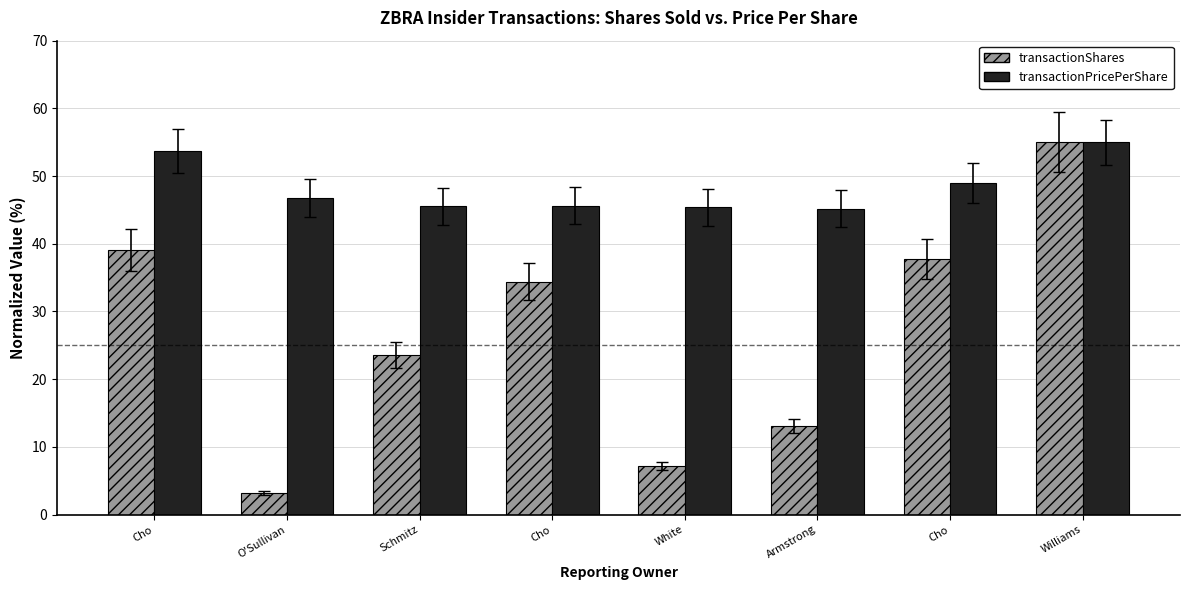

What value does the transactionPricePerShare series have at White?

45.4